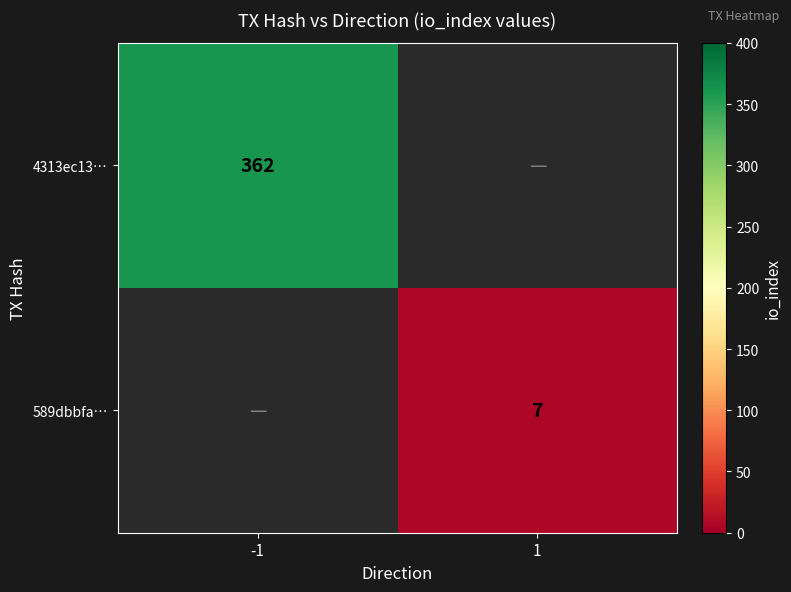

How many data points does each series have?

2